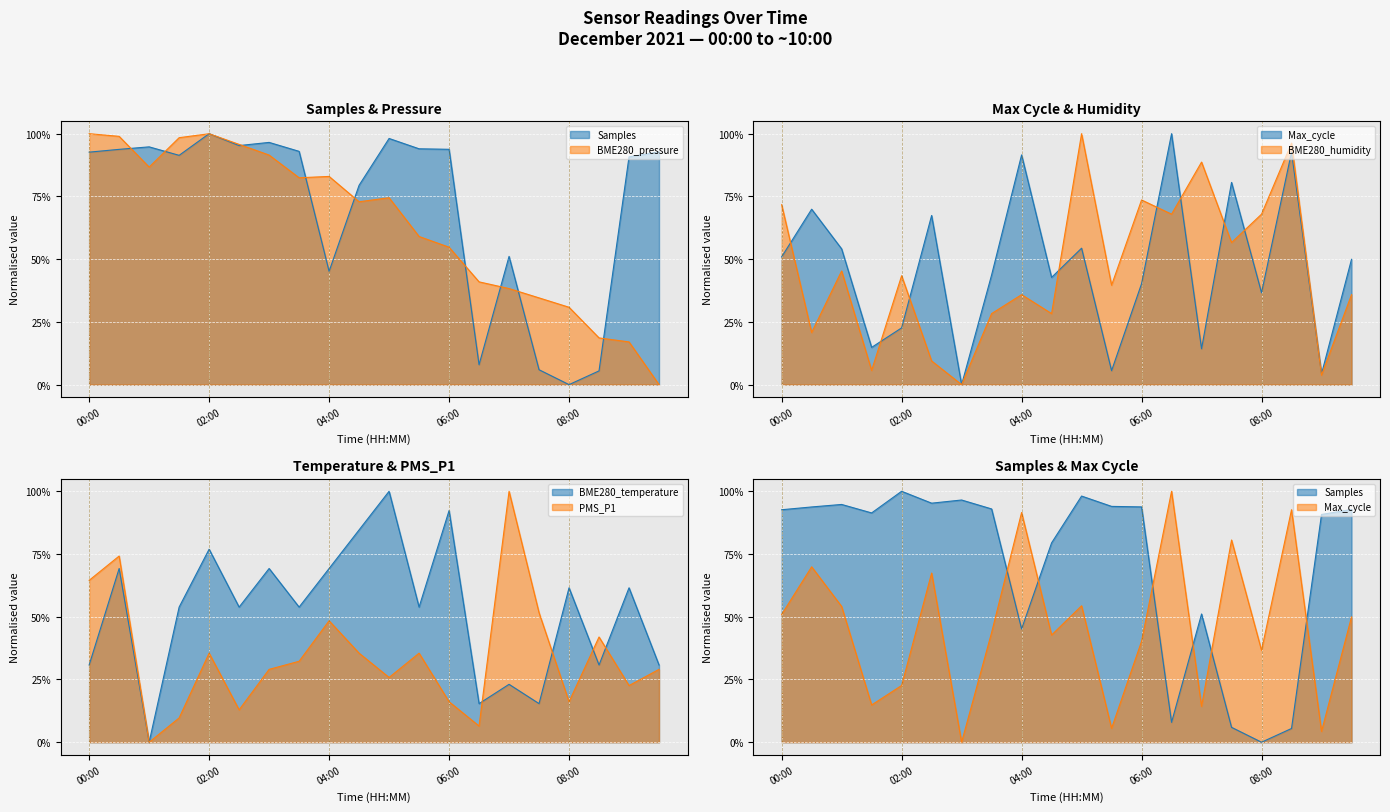

Which series has the widest spread of values?

Samples